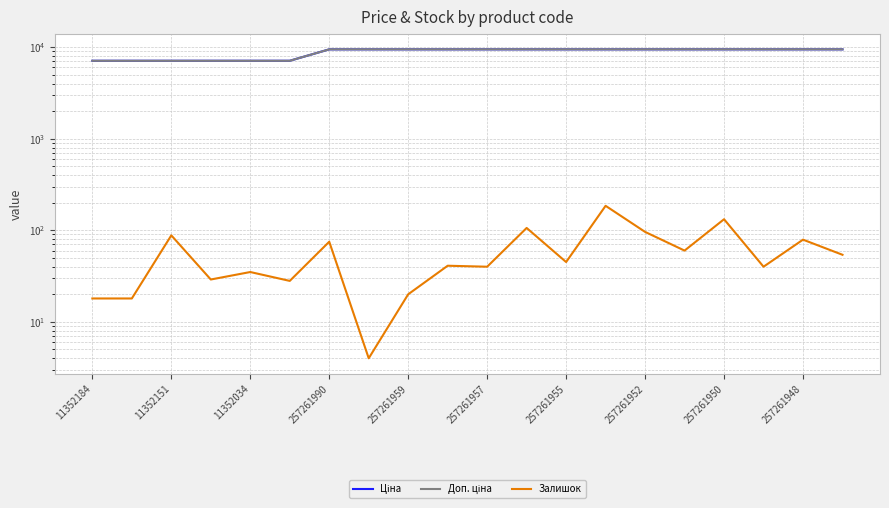

What is the maximum value shown in the chart?

9458.9